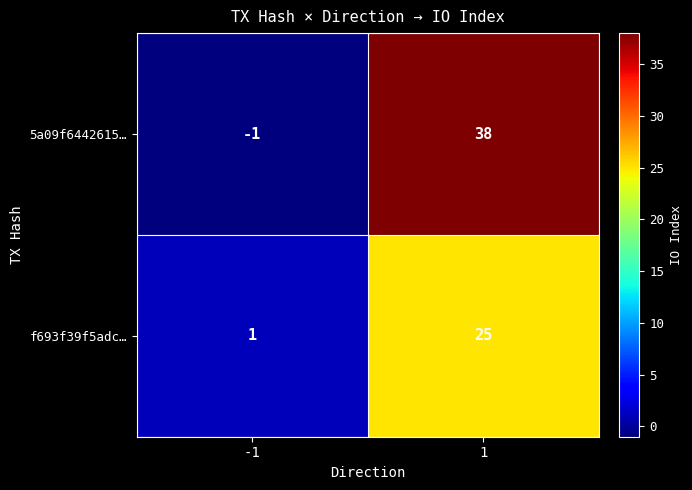

What is the greatest value displayed?

38